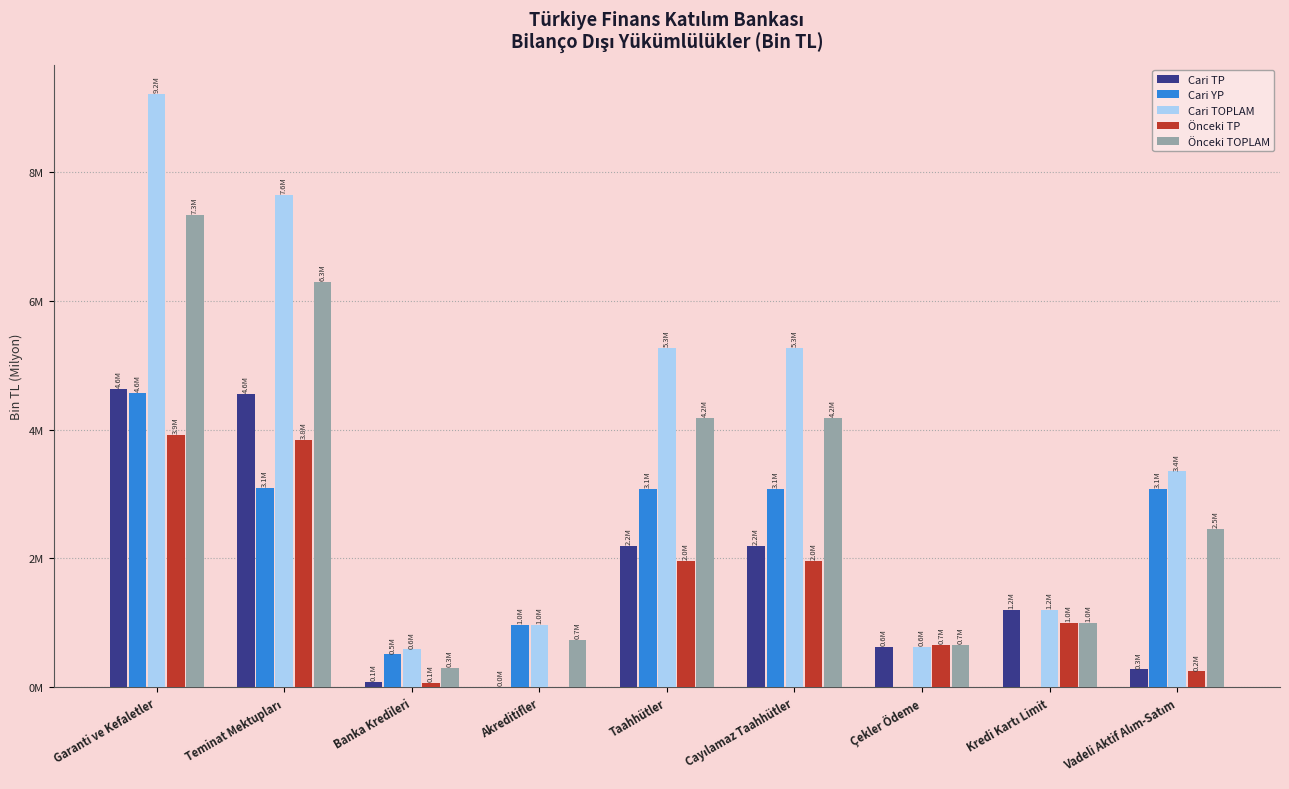

Does the chart contain stacked bars?

No